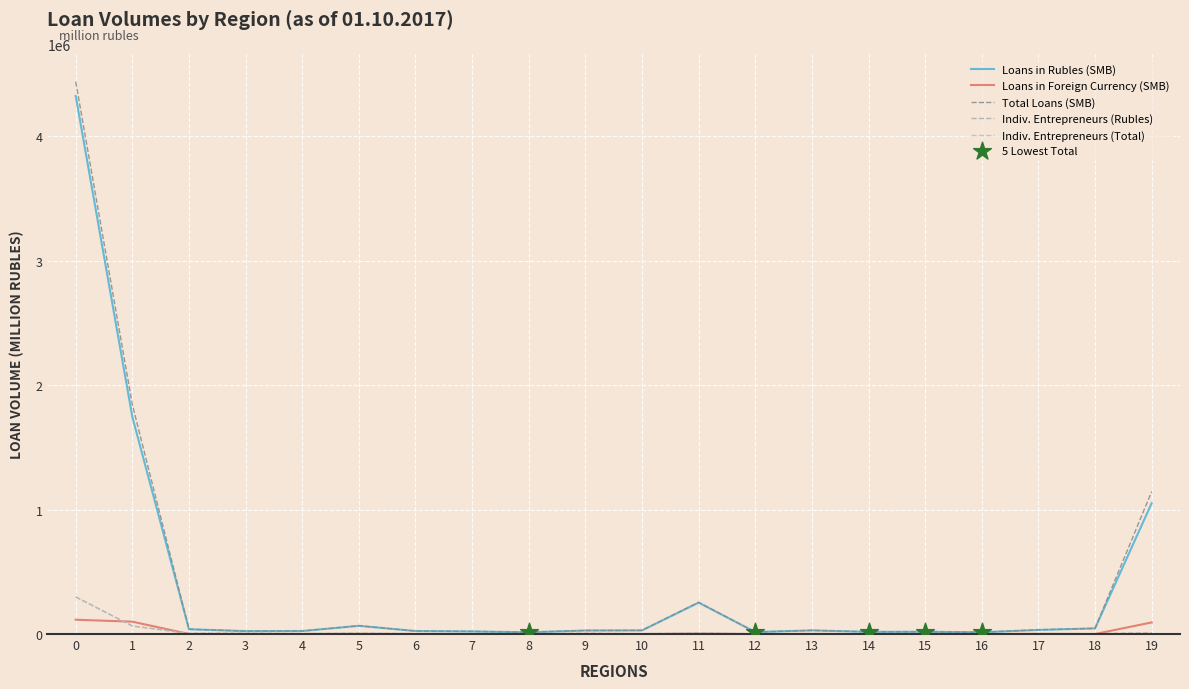

How many lines are shown in the chart?

5